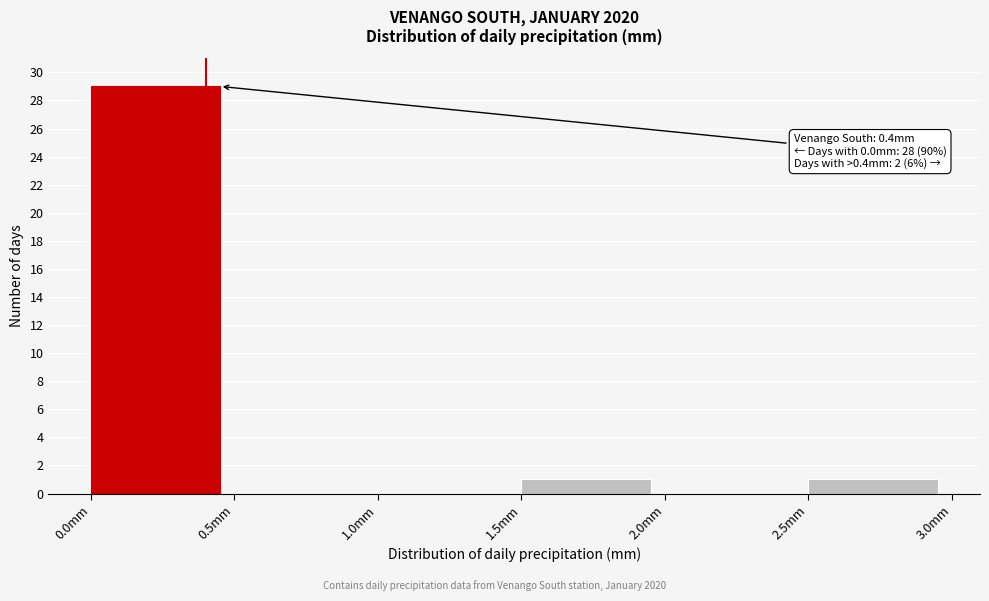

Which range on the x-axis has the tallest bar?

0.0 to 0.5